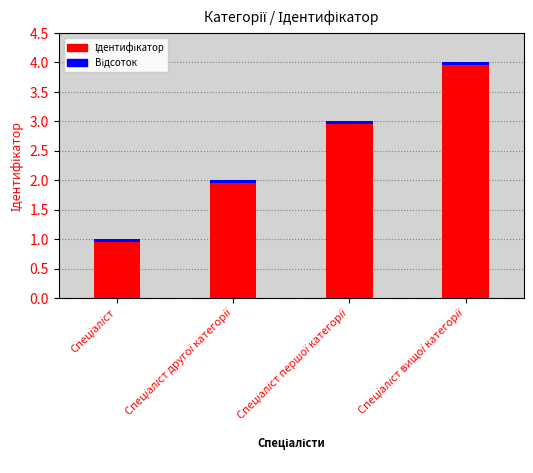

Between Спеціаліст другої категорії and Спеціаліст, which is larger?

Спеціаліст другої категорії